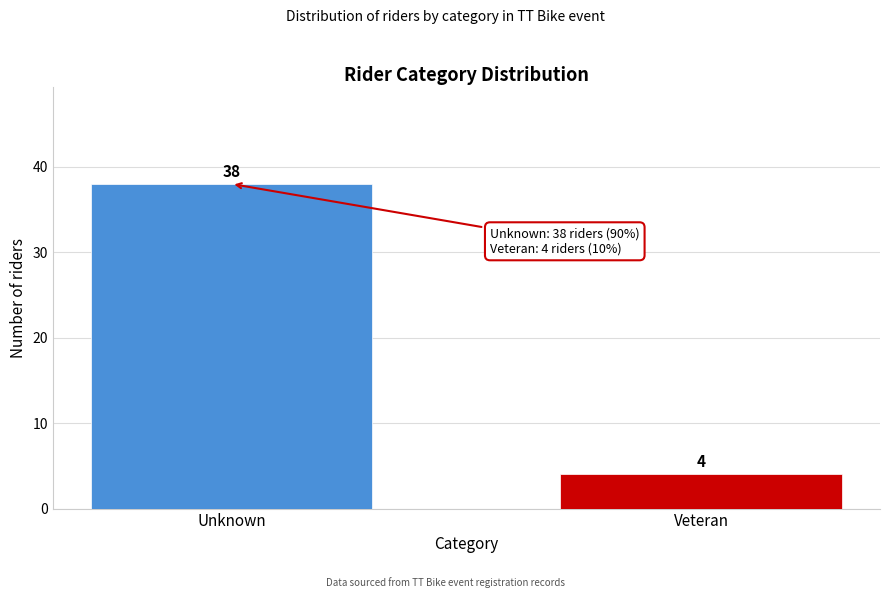

Reading left to right, transcribe all the data shown in this chart.

Unknown=38	Veteran=4